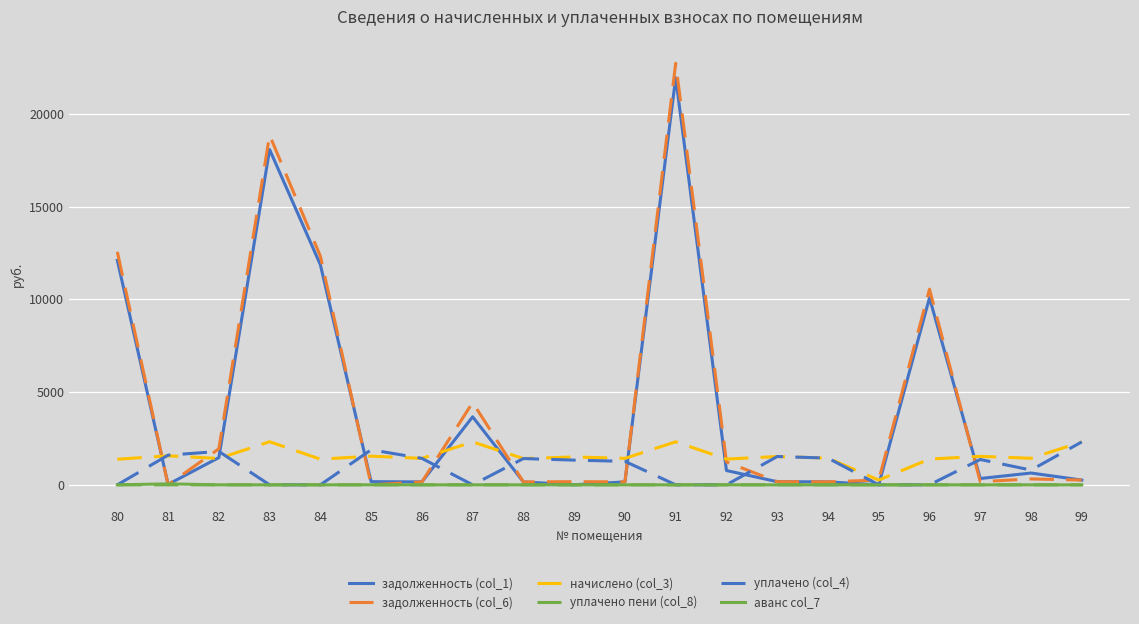

At which category does уплачено (col_4) reach its first local peak?

82